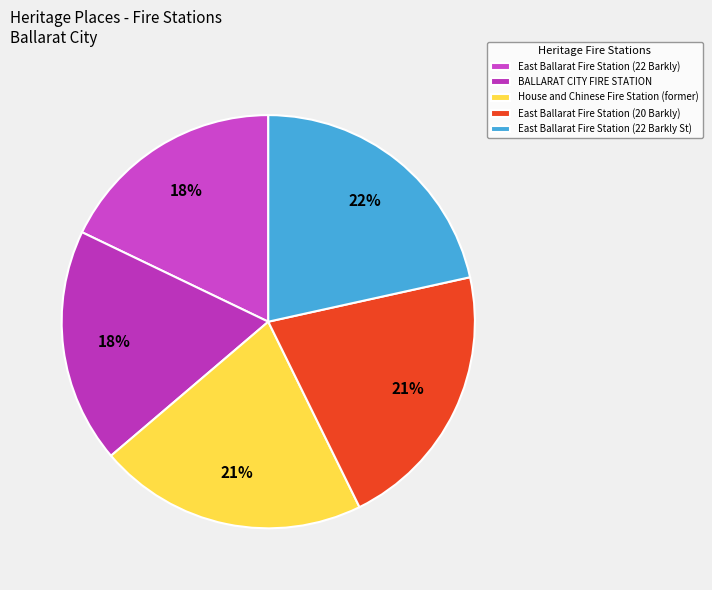

What percentage is the BALLARAT CITY FIRE STATION slice, to the nearest percent?

18%